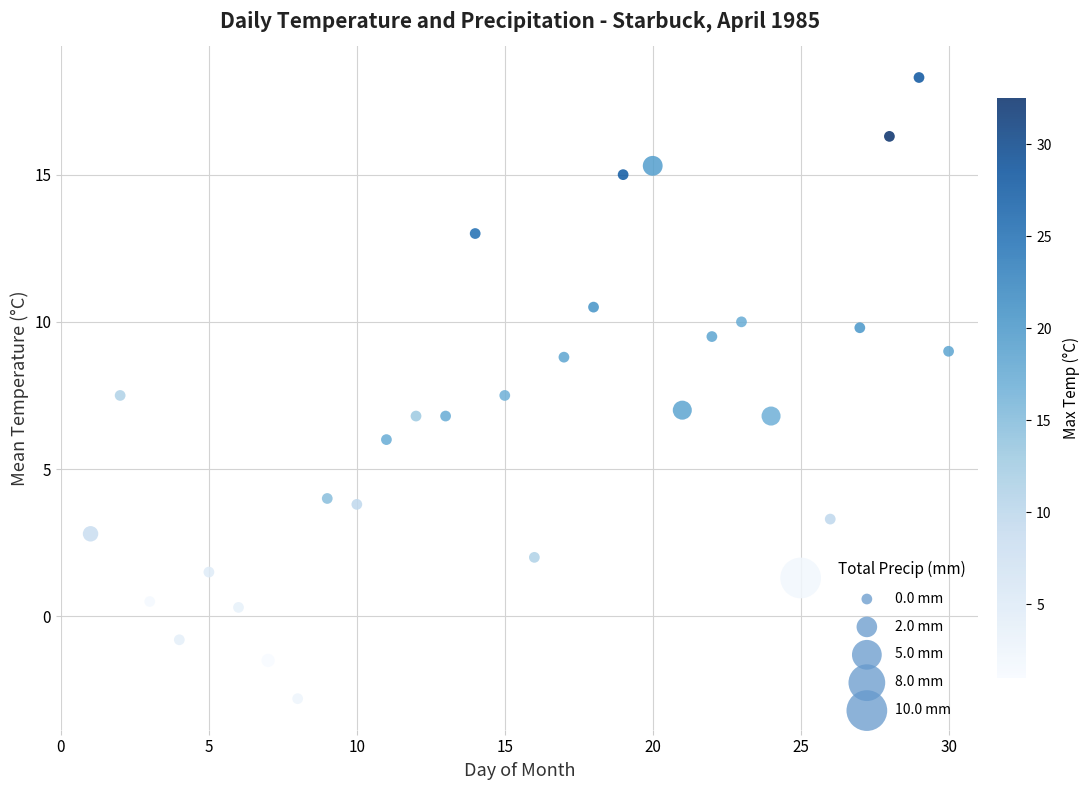

What is the range of X values (max minus min)?

29.0